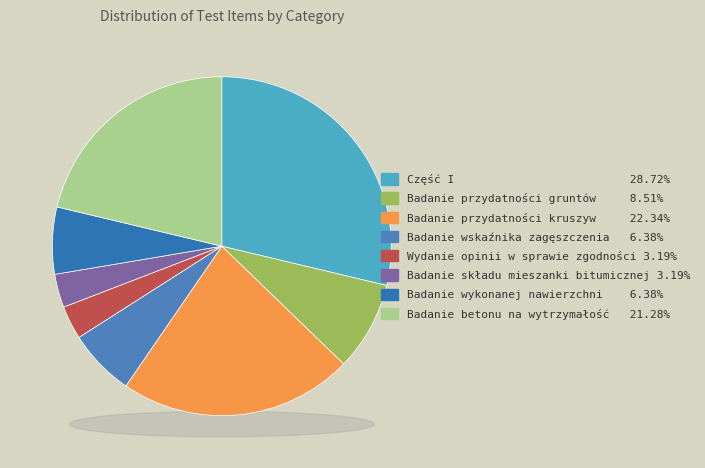

Which slice is the smallest?

Wydanie opinii w sprawie zgodności